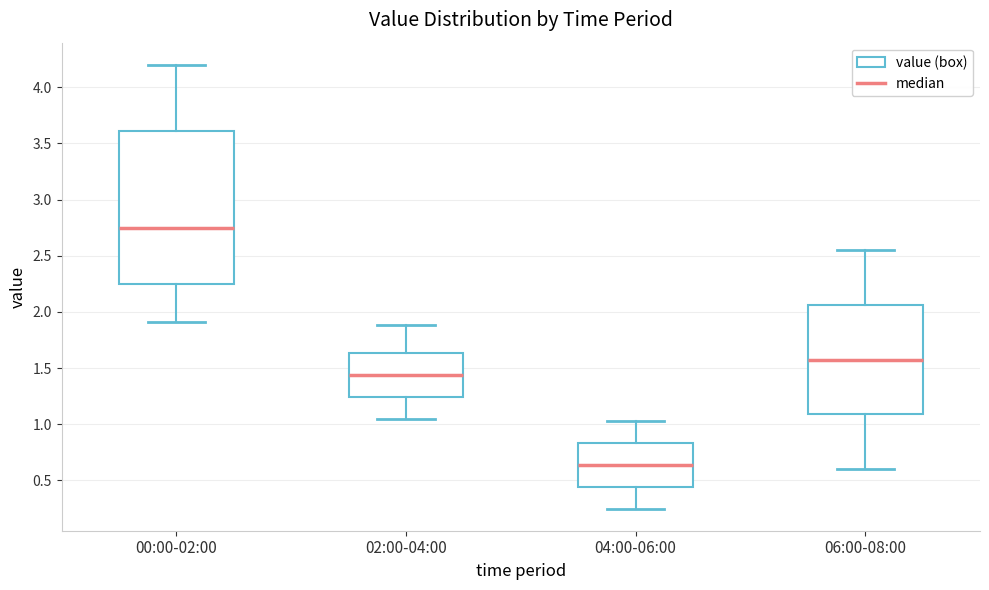

Which box is the tallest, from its lower edge to its upper edge?

00:00-02:00